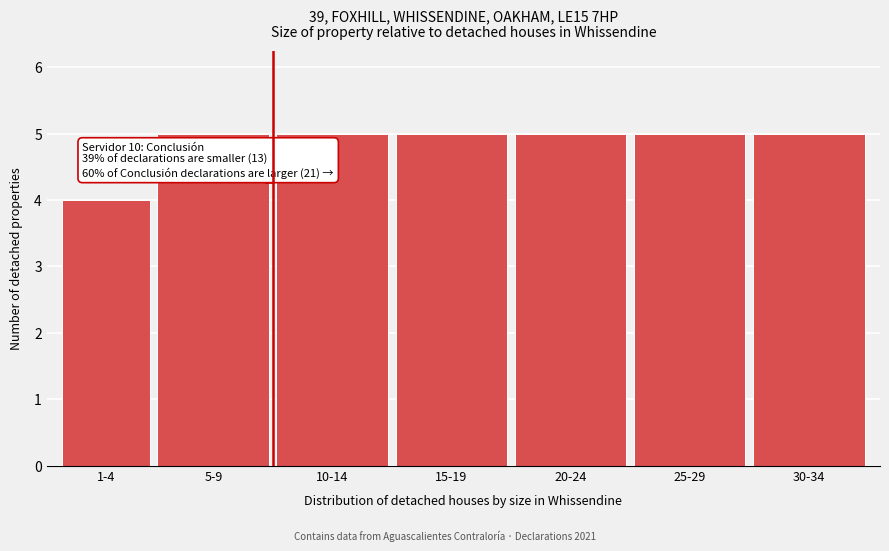

Reading right to left, what are all the values shown in this chart?

30-34=5	25-29=5	20-24=5	15-19=5	10-14=5	5-9=5	1-4=4